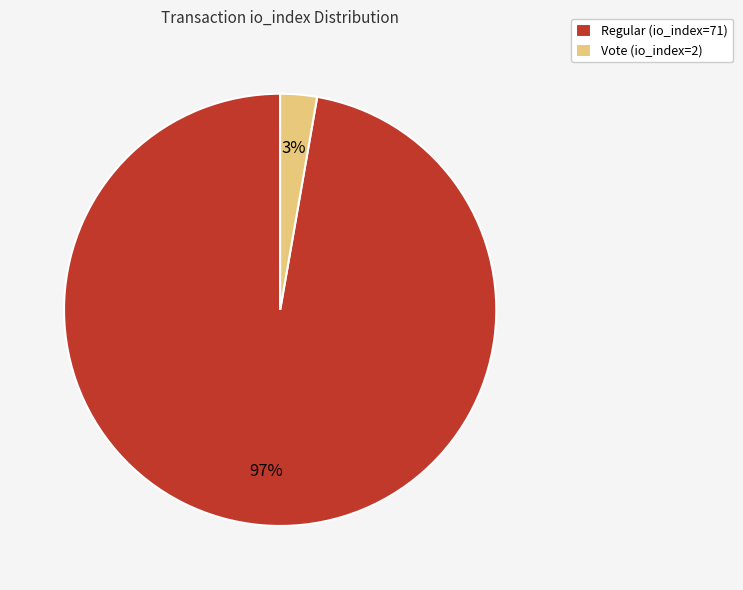

What percentage is the Regular (io_index=71) slice, to the nearest percent?

97%